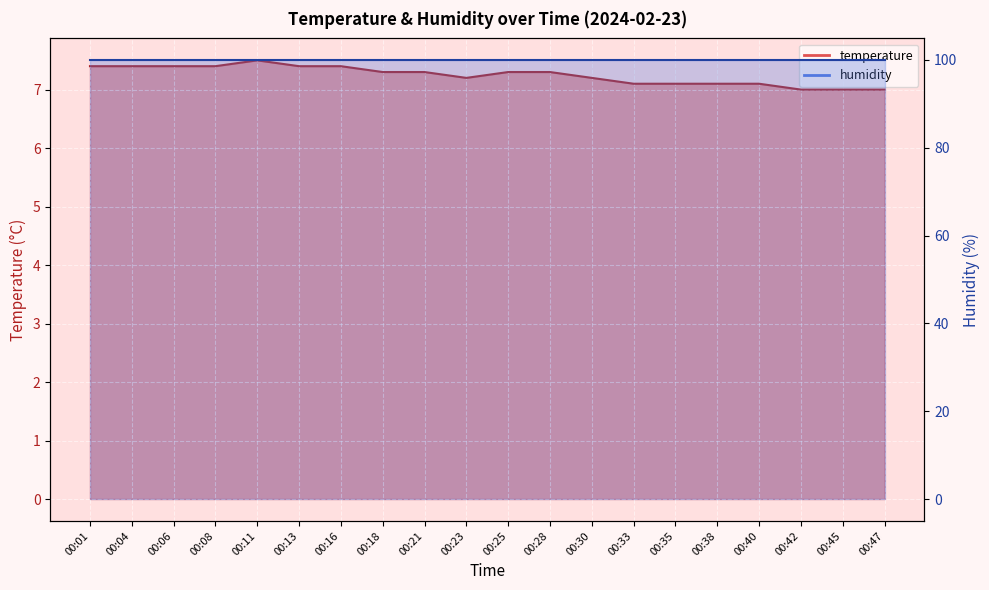

What is the maximum value shown in the chart?

7.5